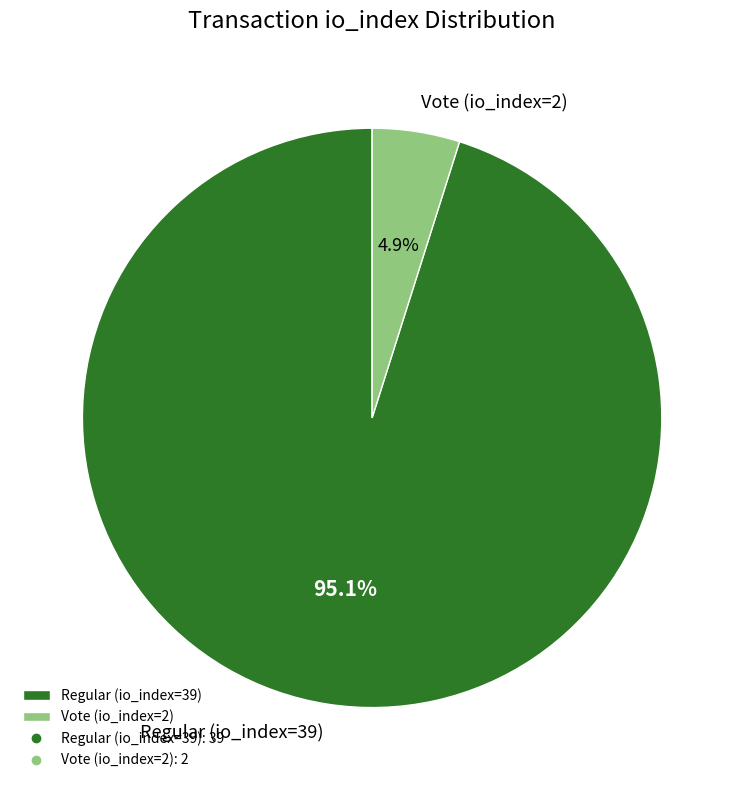

How much of the chart is everything except Vote (io_index=2)?

95.1%